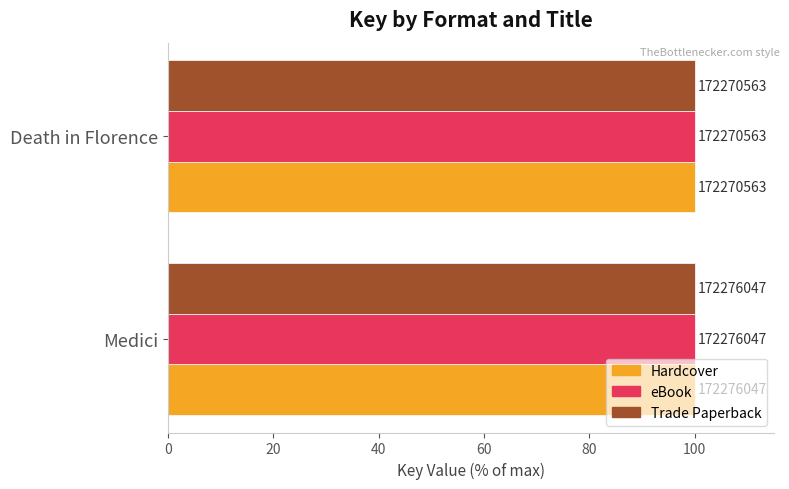

What are all the series names shown in the legend?

Hardcover, eBook, Trade Paperback